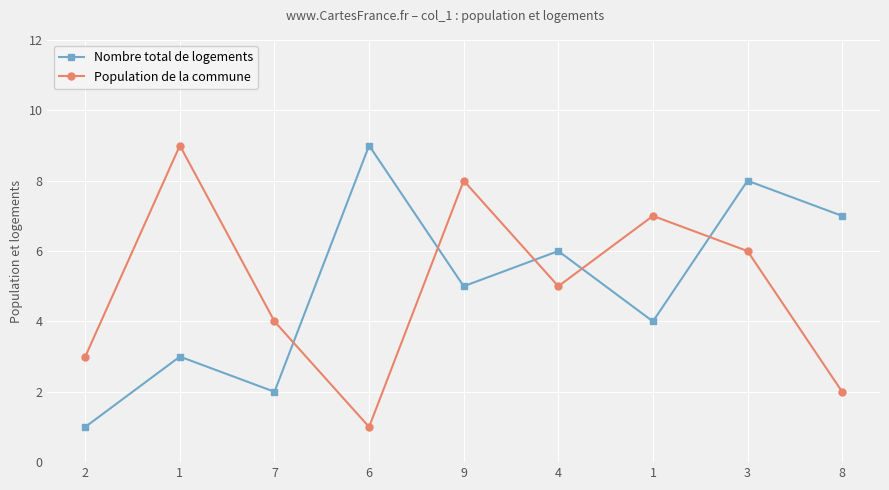

What are all the series names shown in the legend?

Nombre total de logements, Population de la commune